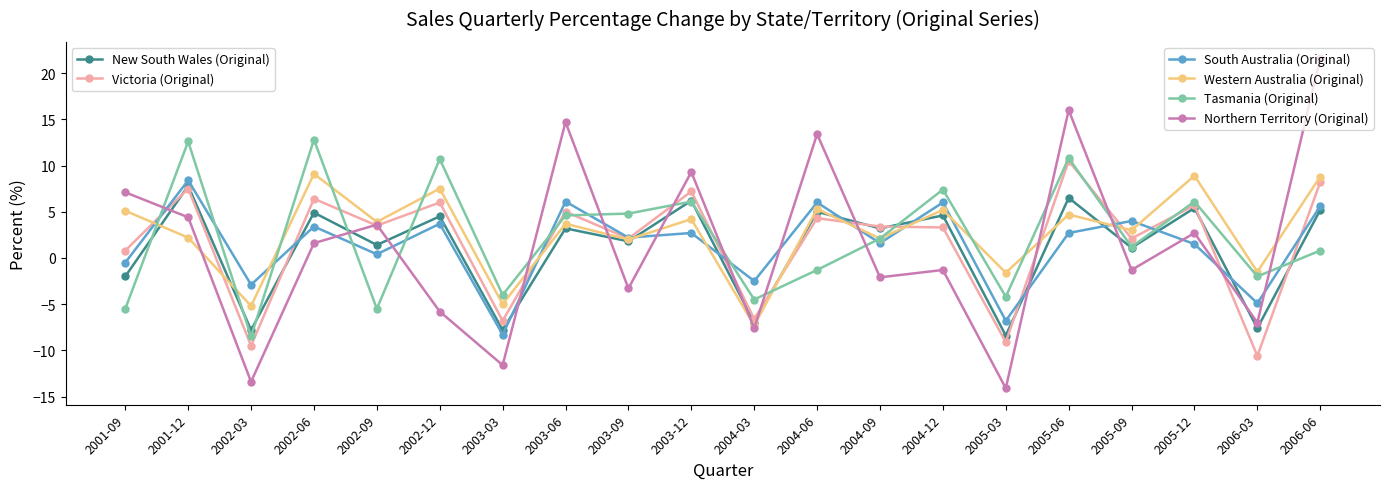

What is the spread (max minus min) of values at 2004-12?

8.7